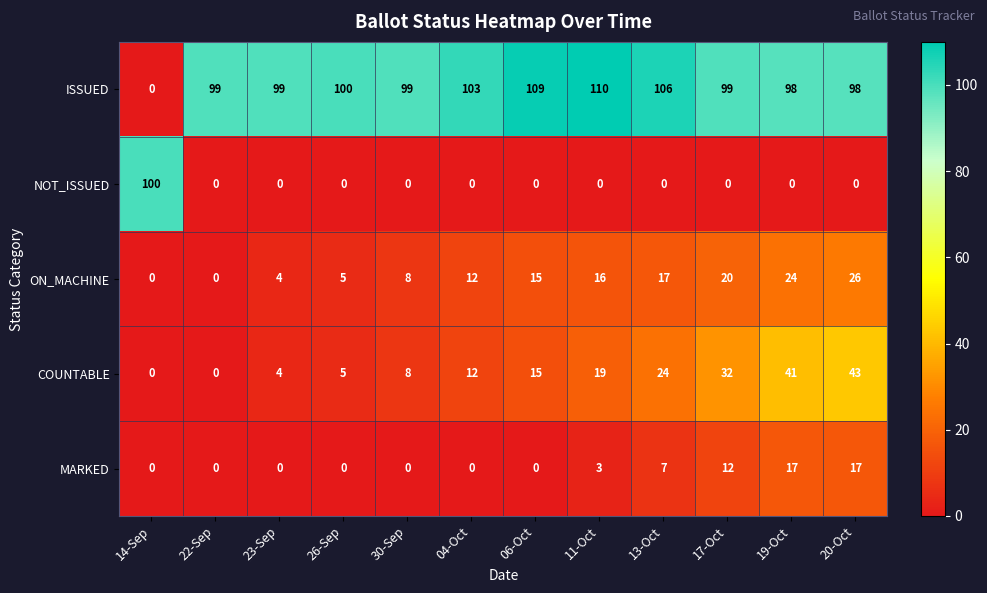

At how many categories does at least one series exceed 31?

12